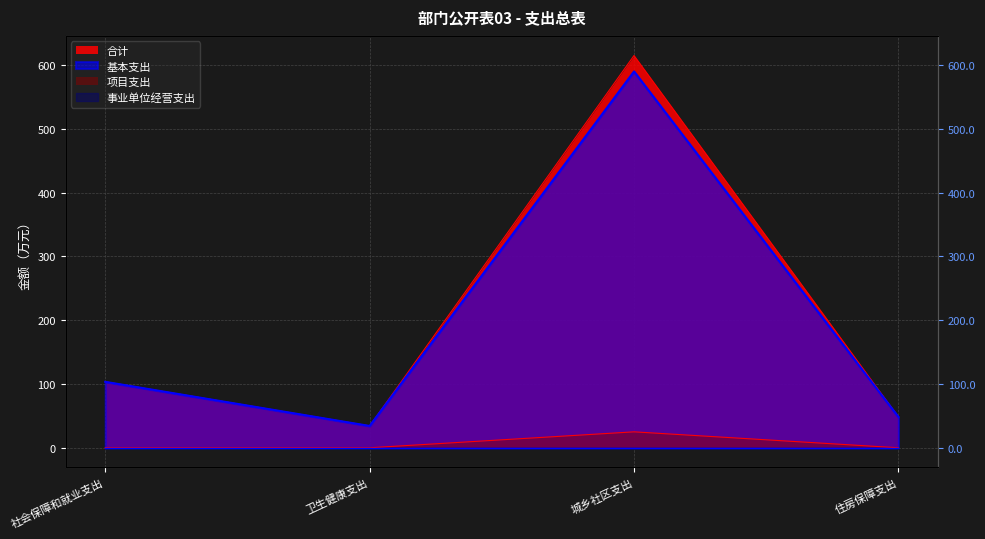

At which category is the sum across all series the highest?

城乡社区支出